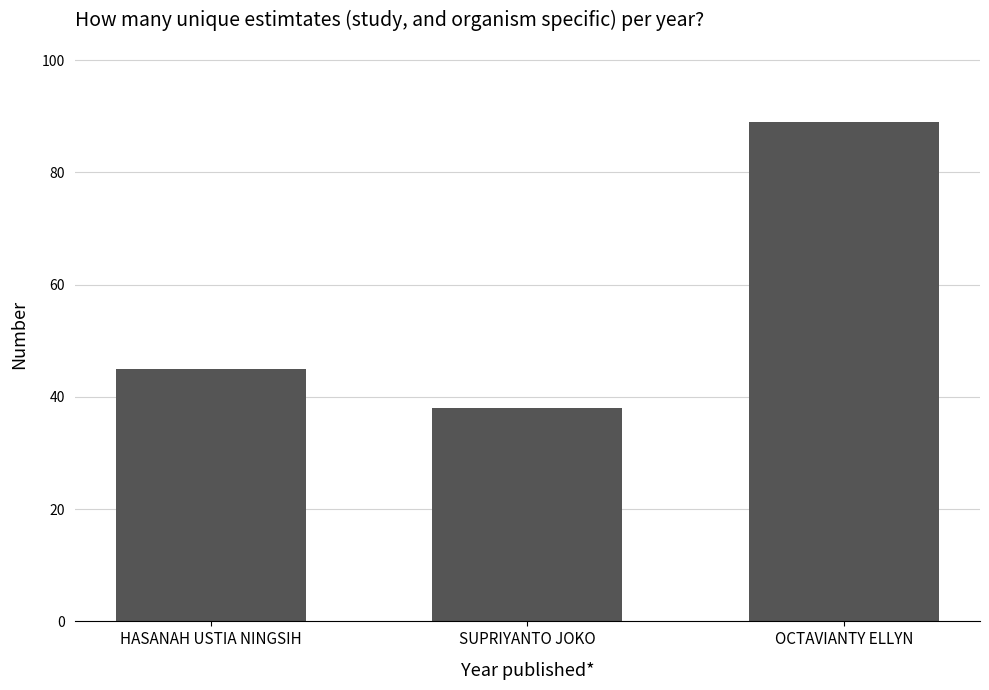

What is the change in value from HASANAH USTIA NINGSIH to SUPRIYANTO JOKO?

-7